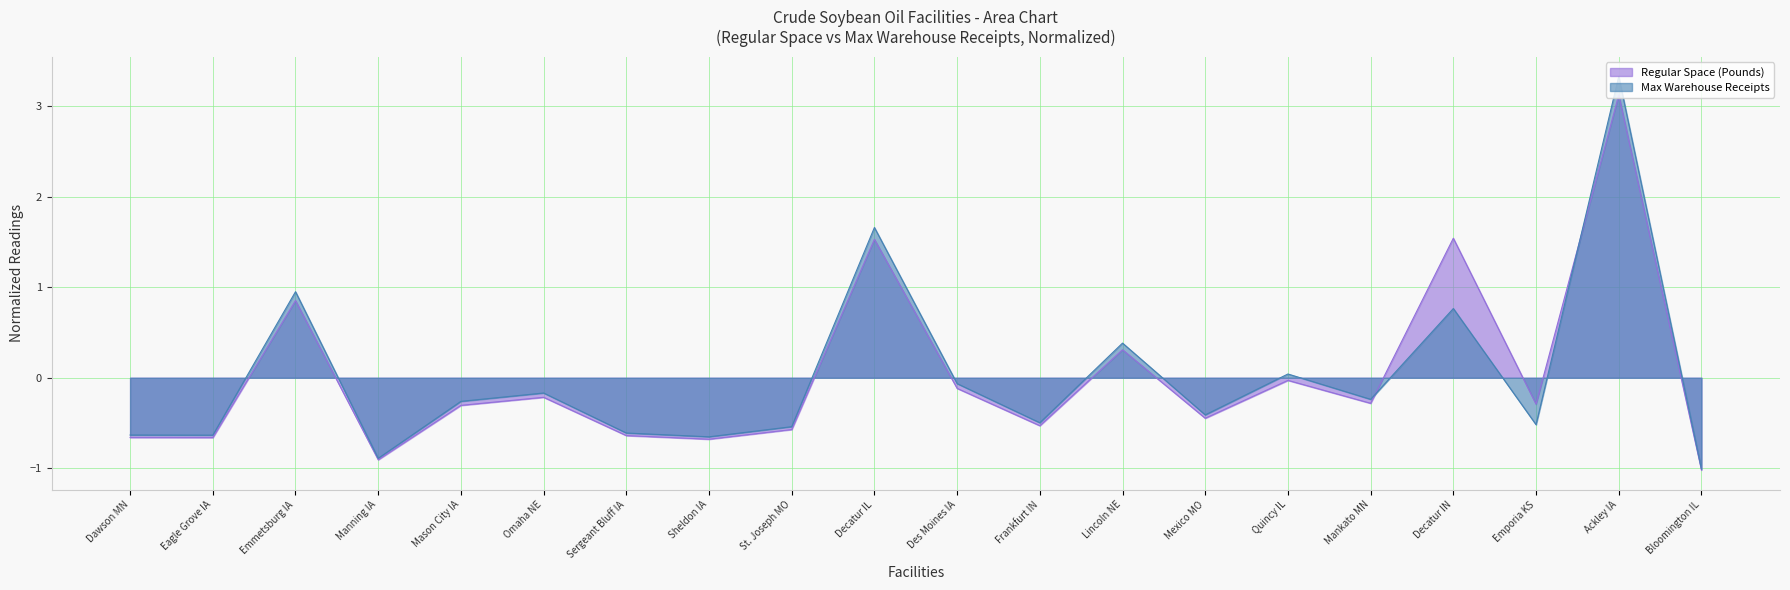

Which series has the largest total across all categories?

Regular Space (Pounds)